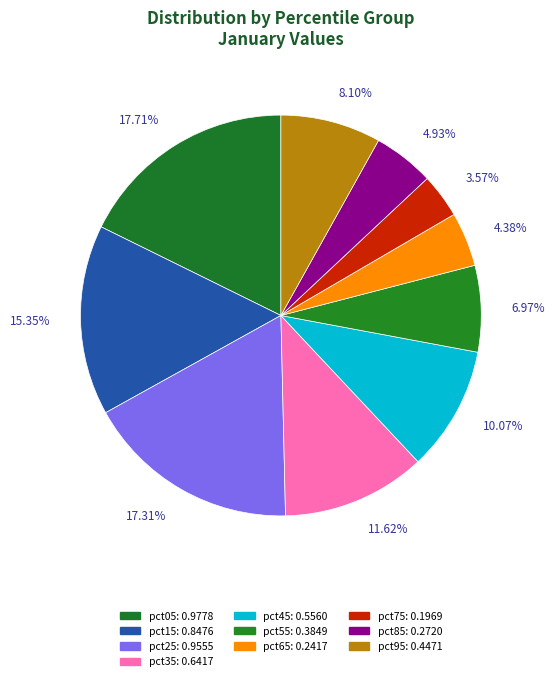

To the nearest percent, what is the combined percentage of pct55 and pct35?

19%